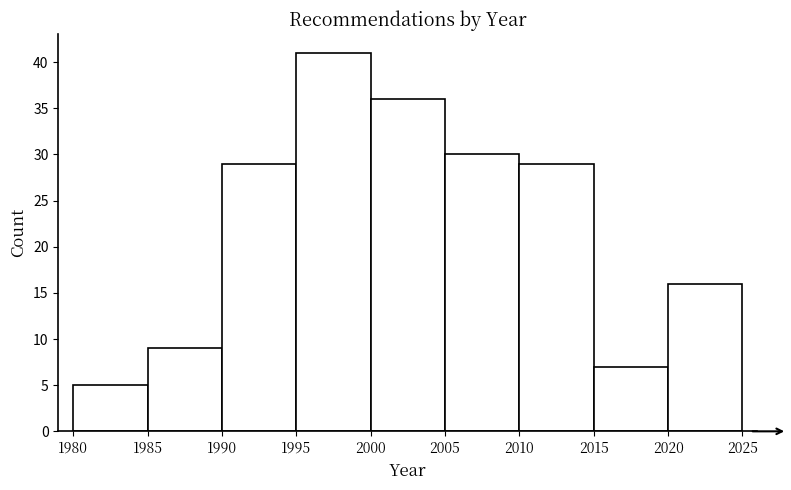

Reading left to right, list every bar in this chart as the range it spans on the x-axis followed by its height. The values are not printed on the chart, so give them approximately, as read against the axis.

1980 to 1985: 5
1985 to 1990: 9
1990 to 1995: 29
1995 to 2000: 41
2000 to 2005: 36
2005 to 2010: 30
2010 to 2015: 29
2015 to 2020: 7
2020 to 2025: 16